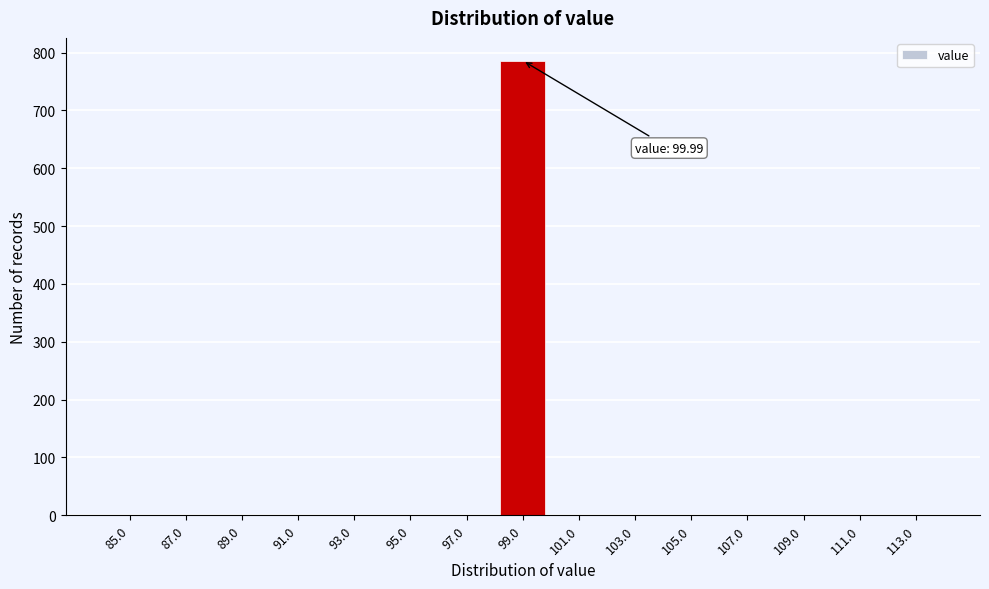

Reading left to right, what are all the values shown in this chart?

85.0=0	87.0=0	89.0=0	91.0=0	93.0=0	95.0=0	97.0=0	99.0=786	101.0=0	103.0=0	105.0=0	107.0=0	109.0=0	111.0=0	113.0=0